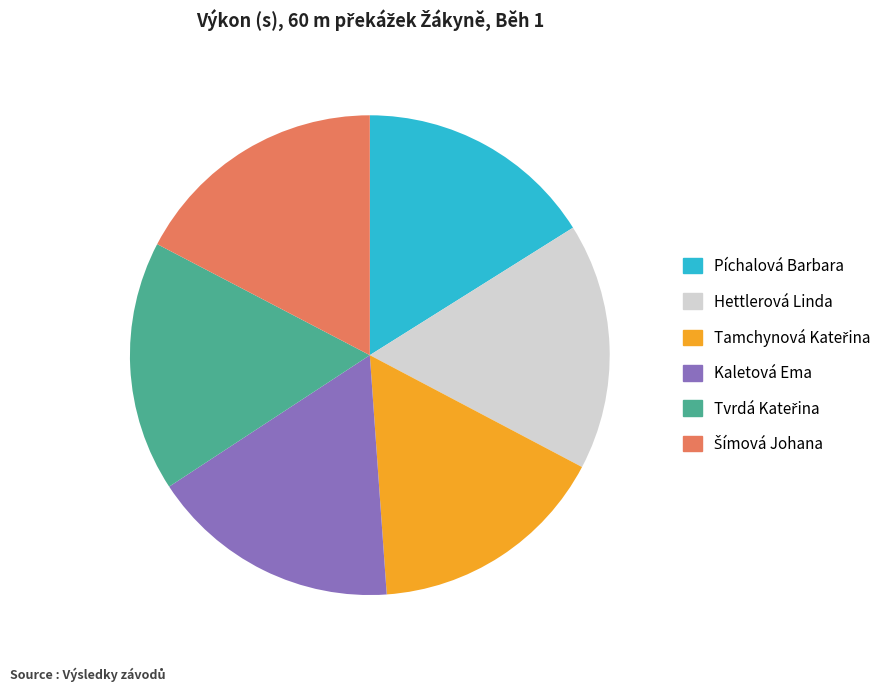

Is it true that Píchalová Barbara is 16% of the pie?

True